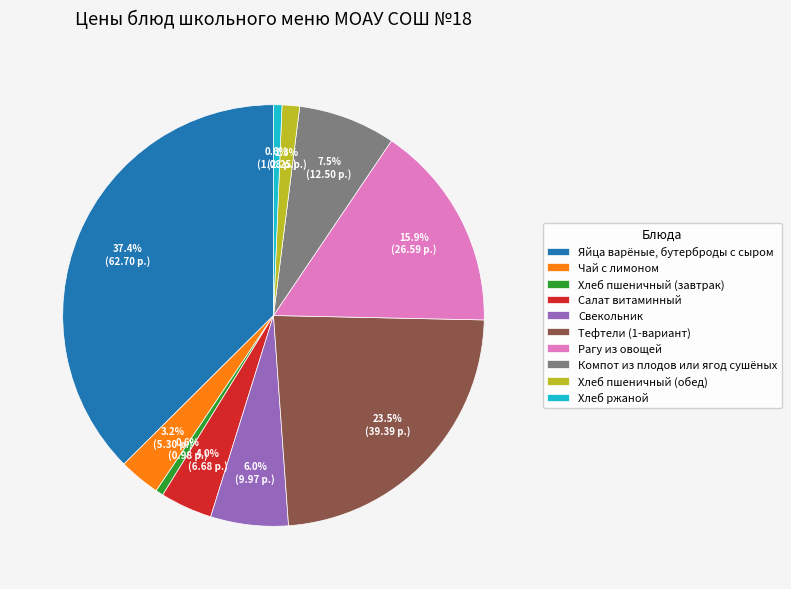

Between Чай с лимоном and Компот из плодов или ягод сушёных, which is larger?

Компот из плодов или ягод сушёных